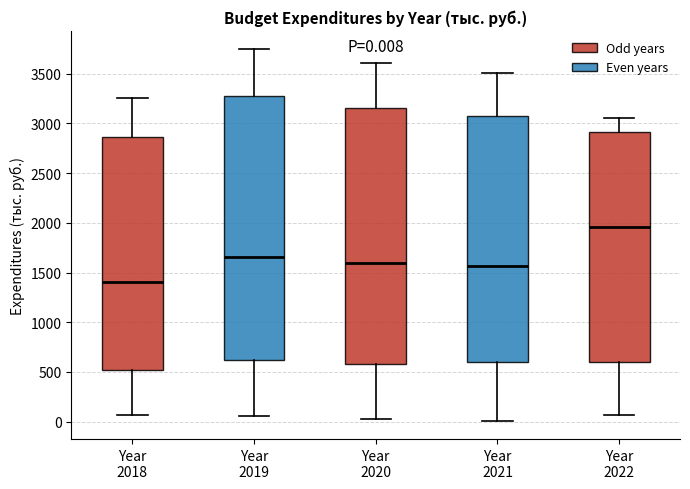

Which box's median line is the lowest?

Year 2018